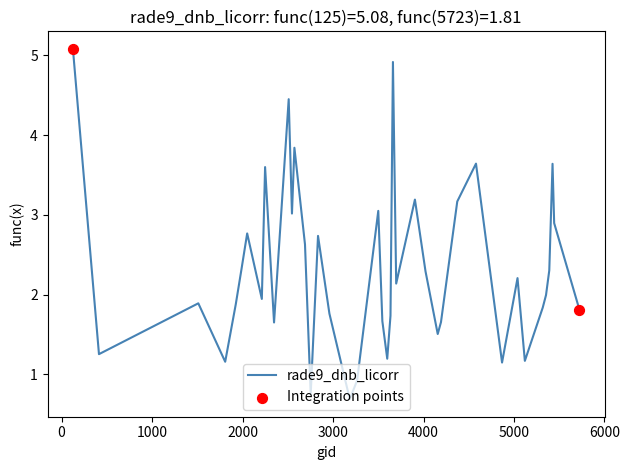

What is the difference between the maximum and minimum values?

4.4